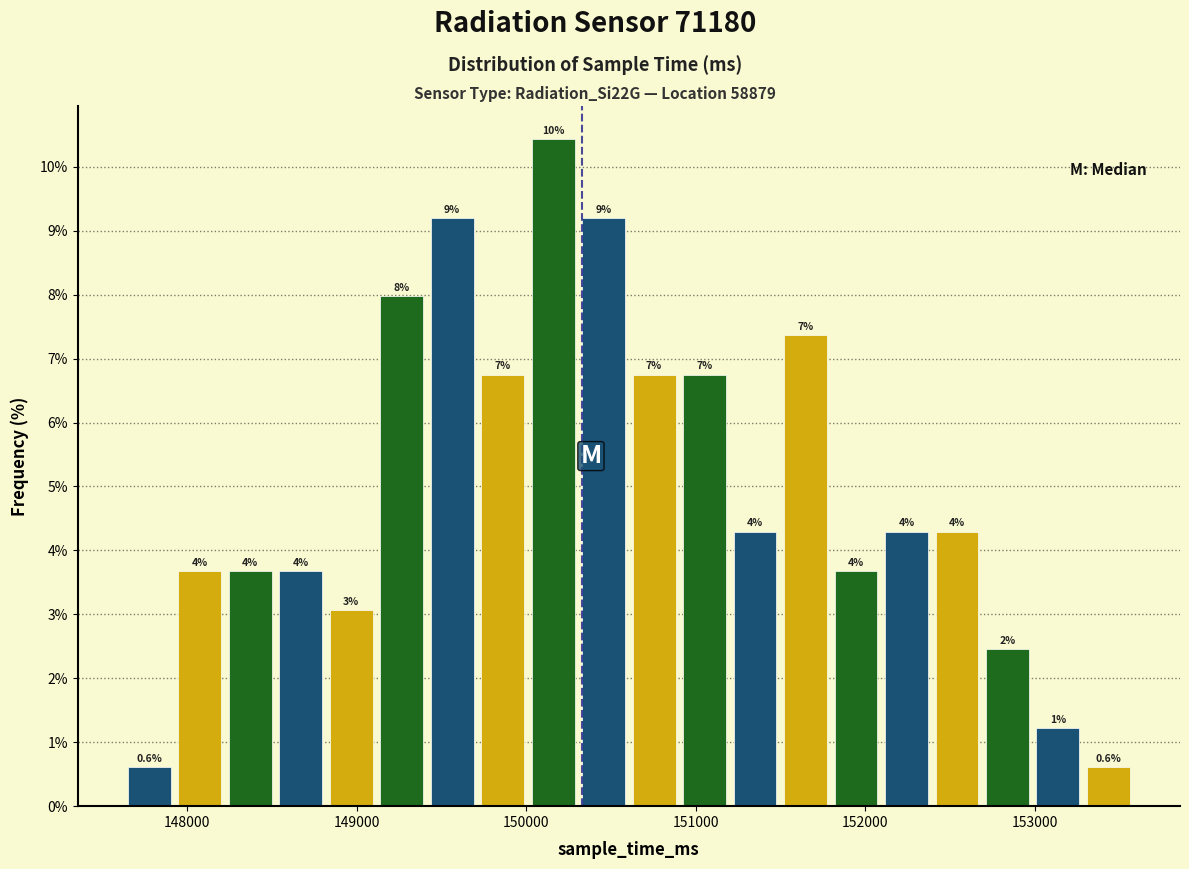

Around what value on the x-axis is the tallest bar? Give the approximate position of its centre, as read against the axis.

150200